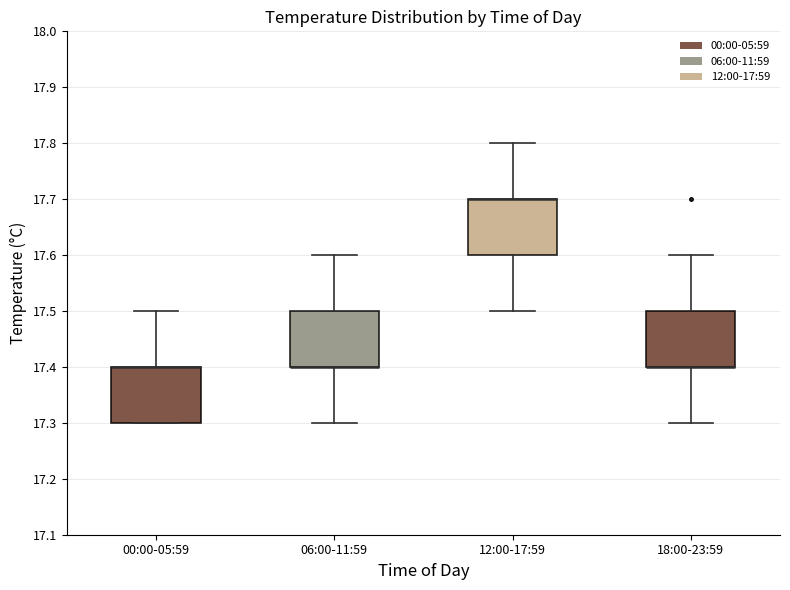

Reading left to right, transcribe this box plot: for each box, give where its median line is, the range the box spans, and where its two whiskers end, as read against the y-axis. The values are not printed on the chart, so give them approximately, as read against the axis.

00:00-05:59: median 17.4 (drawn on the box's upper edge), box 17.3 to 17.4, whiskers 17.3 to 17.5
06:00-11:59: median 17.4 (drawn on the box's lower edge), box 17.4 to 17.5, whiskers 17.3 to 17.6
12:00-17:59: median 17.7 (drawn on the box's upper edge), box 17.6 to 17.7, whiskers 17.5 to 17.8
18:00-23:59: median 17.4 (drawn on the box's lower edge), box 17.4 to 17.5, whiskers 17.3 to 17.6